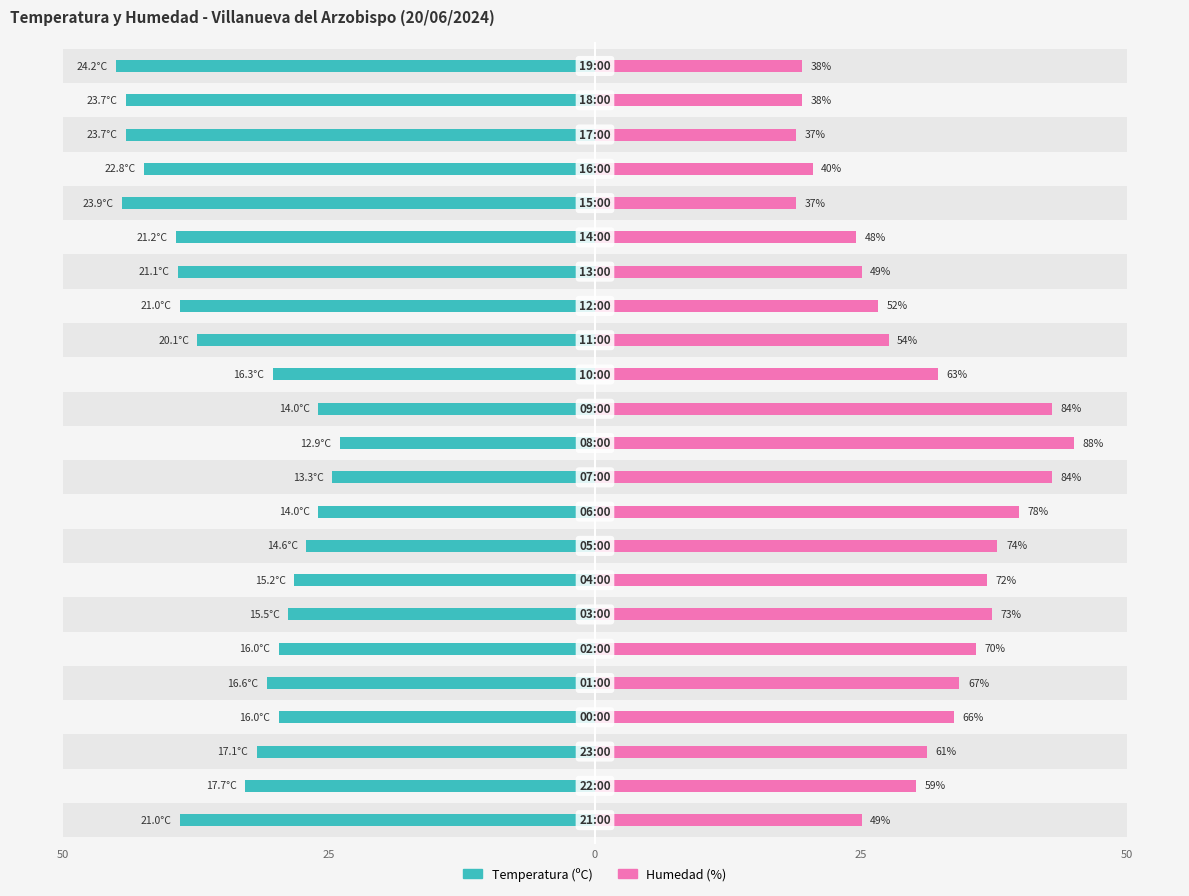

What is the value of the Humedad (%) bar at the 23rd from the left?

19.4